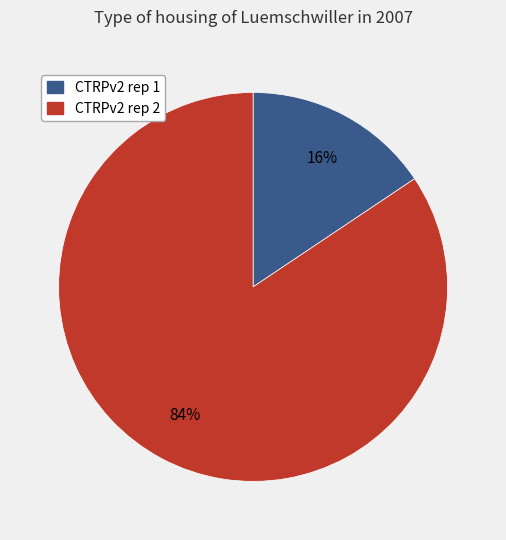

To the nearest percent, what is the combined percentage of CTRPv2 rep 1 and CTRPv2 rep 2?

100%